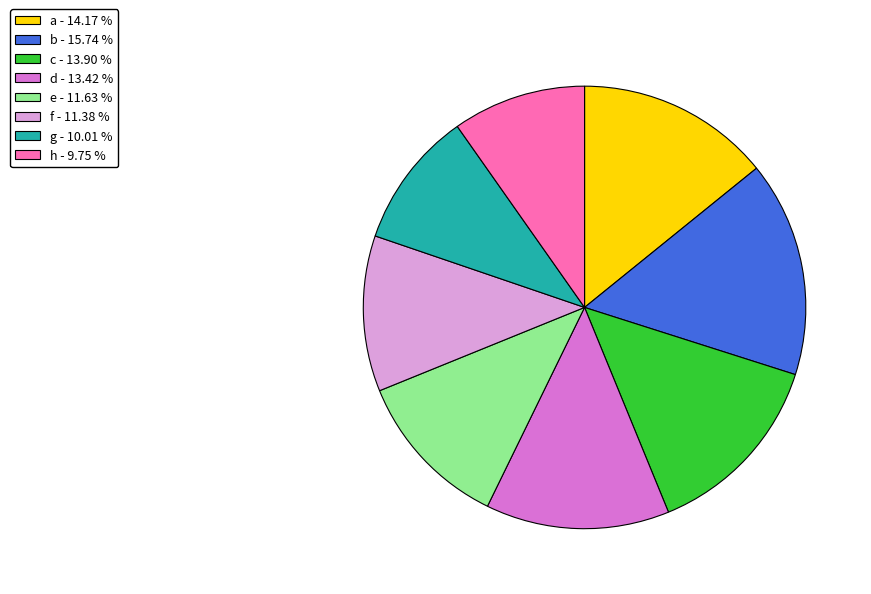

Do c and f together represent more than half of the pie?

No